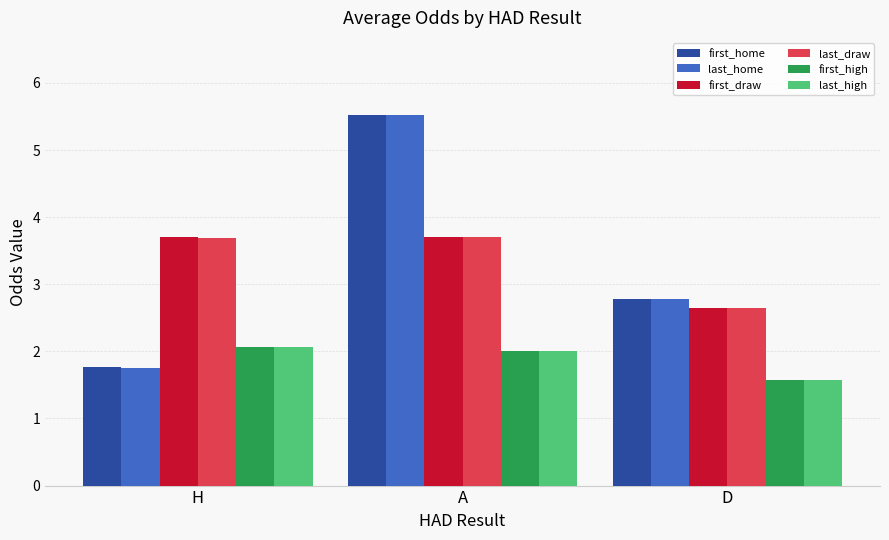

At which label is last_home closest to 3?

D